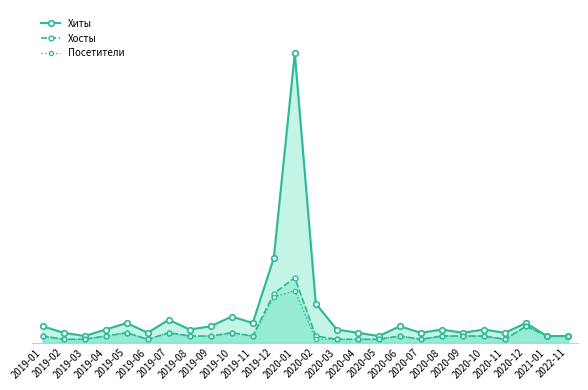

What is the label of the 22nd point from the left?

2020-10